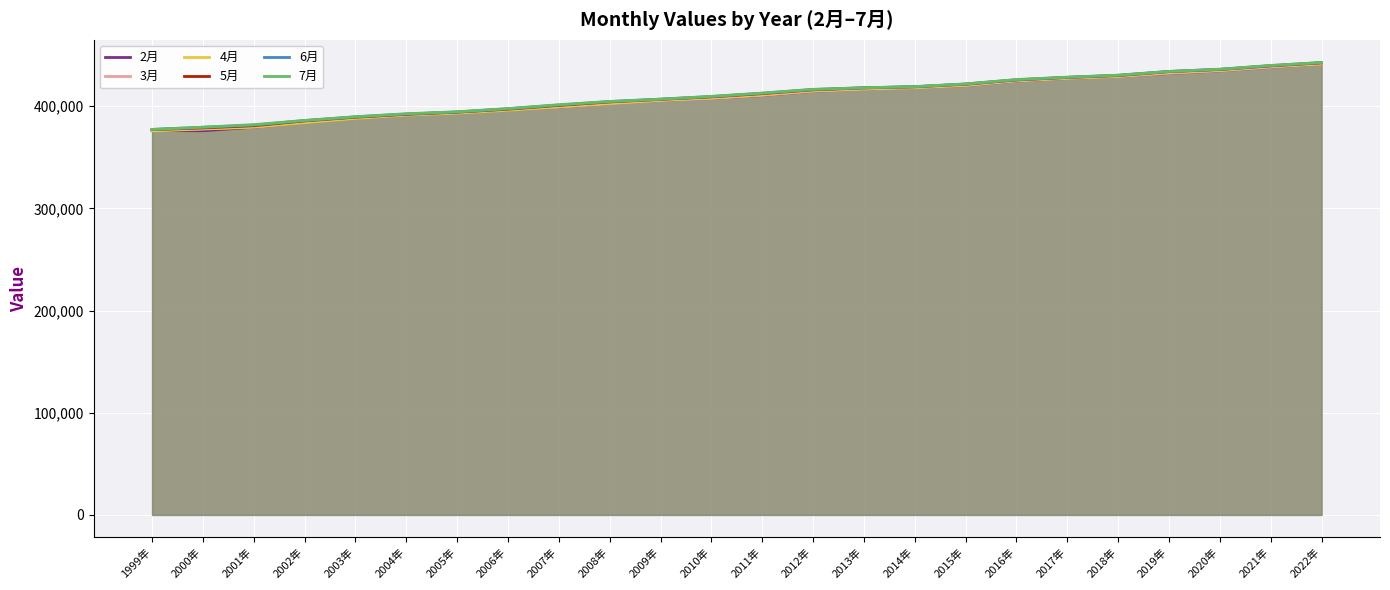

True or false: 7月 has more than 0 points higher than both neighbors.

False